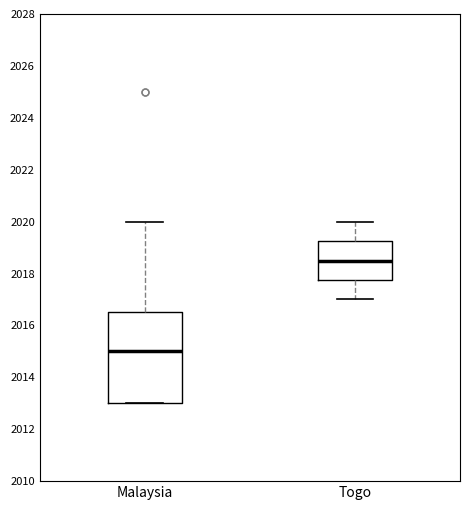

Where does the median line of the box for Togo sit on the y-axis? The values are not printed on the chart, so give them approximately, as read against the axis.

2018.6